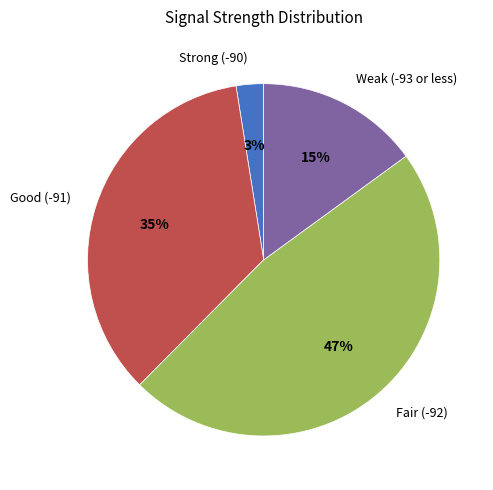

How many slices are in this pie chart?

4